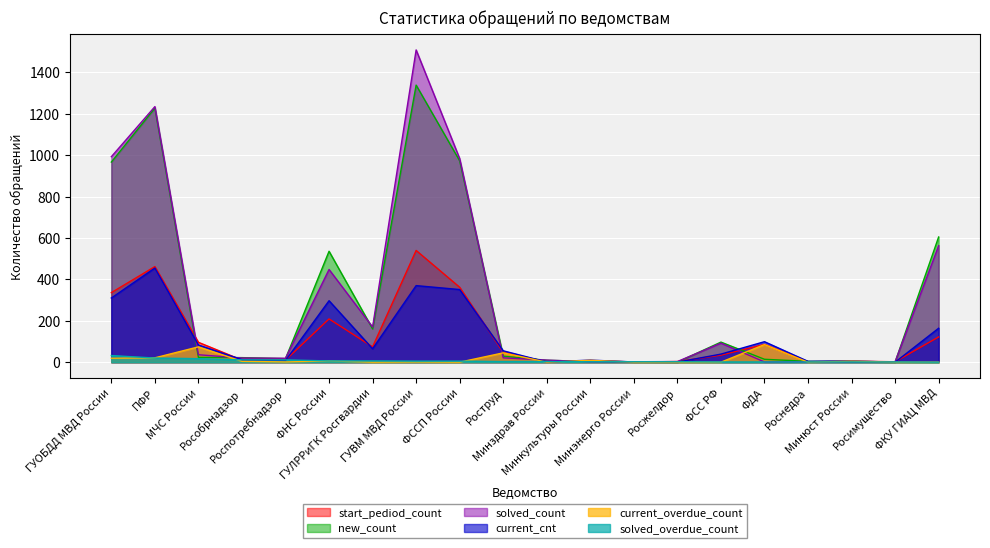

Where is the first local minimum for current_overdue_count?

Роспотребнадзор